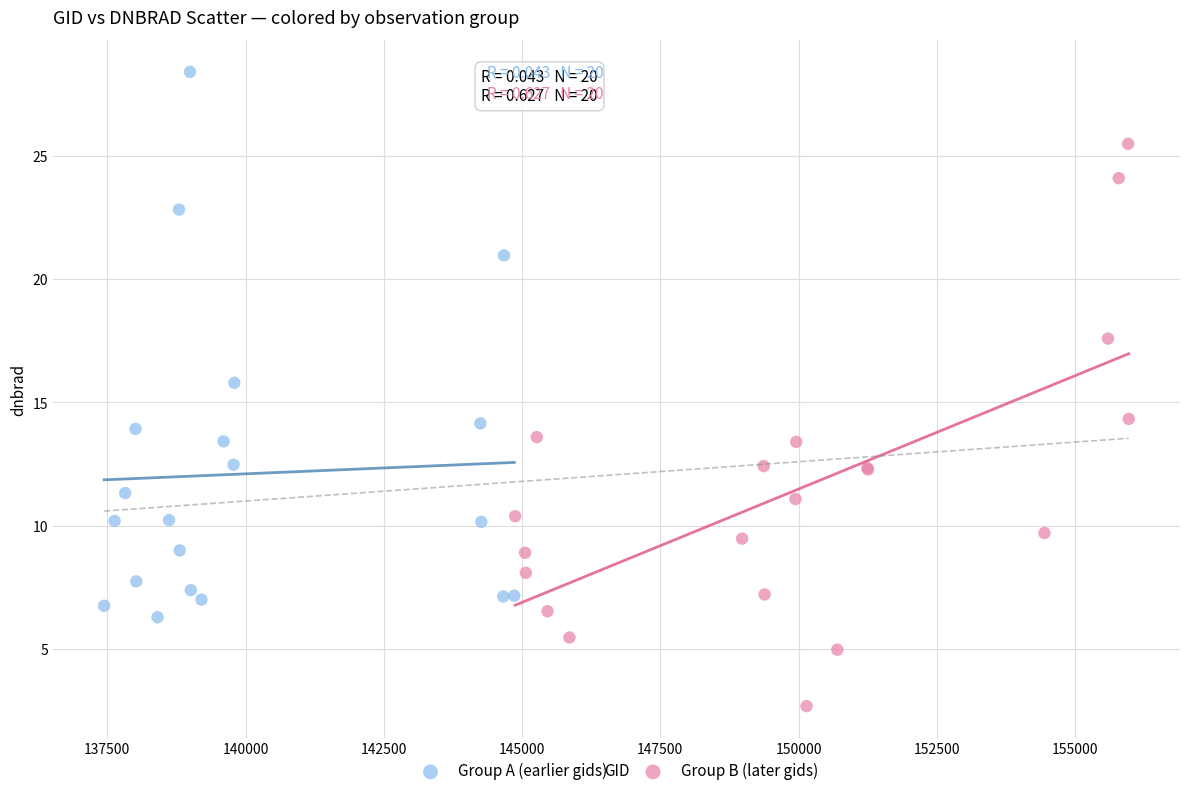

Which series reaches the maximum Y coordinate?

Group A (earlier gids)